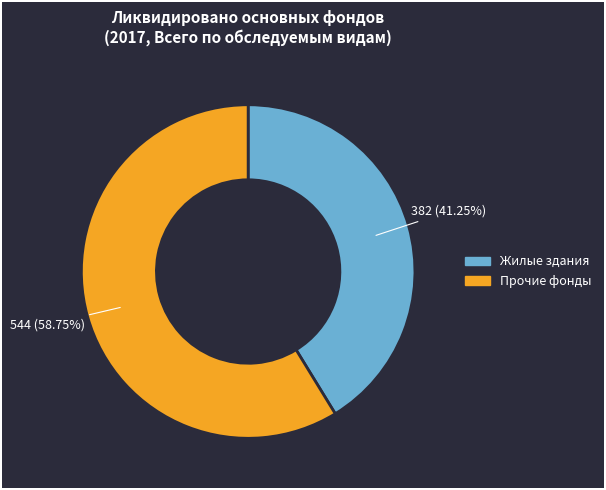

Does any single category account for the majority?

Yes